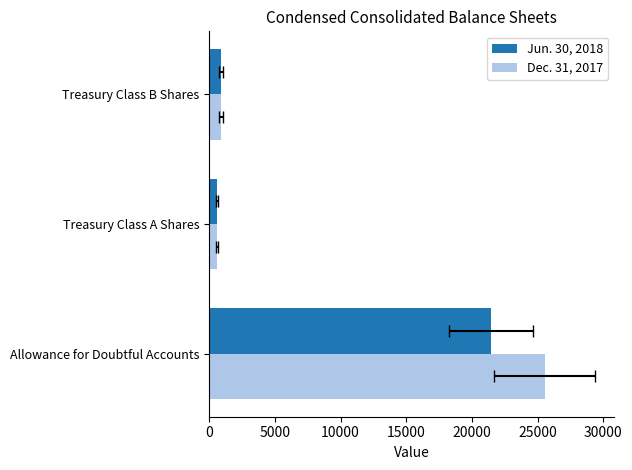

Reading left to right, what are all the values shown in this chart?

Jun. 30, 2018: 21466	582	917
Dec. 31, 2017: 25549	582	917